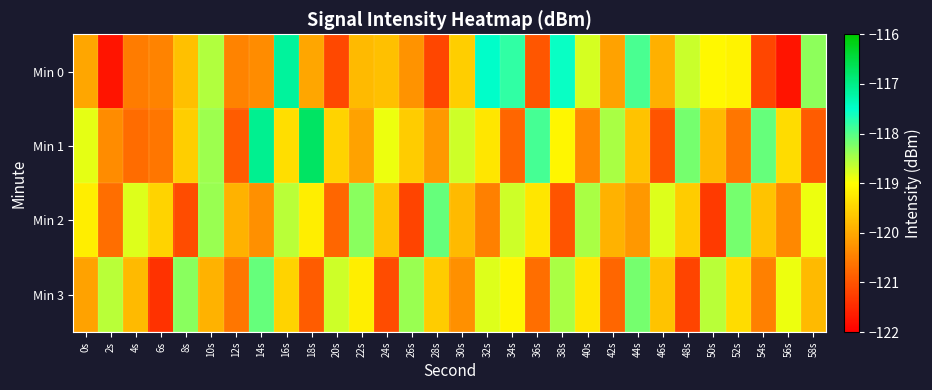

At how many categories does at least one series exceed -121?

30